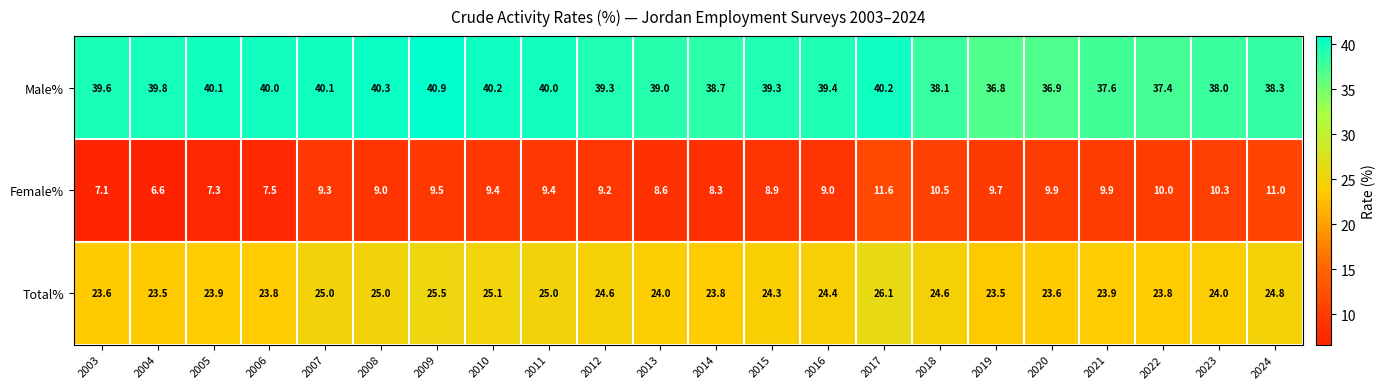

At which label is Male% closest to 38?

2023